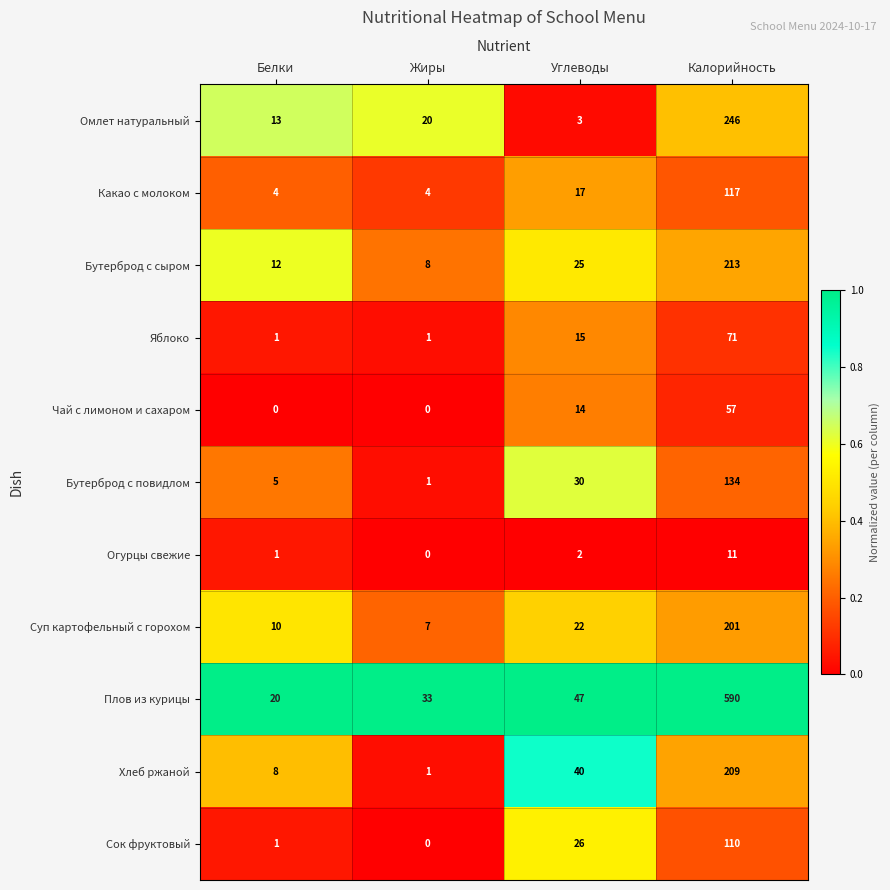

What is the total value across all series at Углеводы?

241